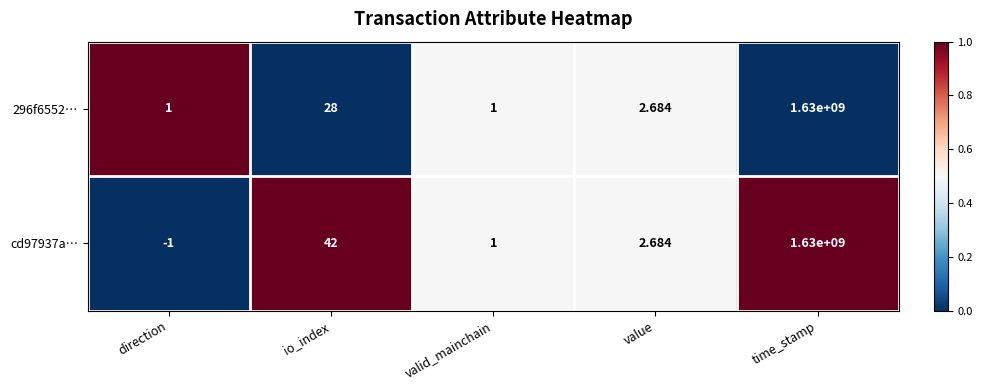

Is the value of 296f6552… at direction greater than the value of cd97937a… at value?

No